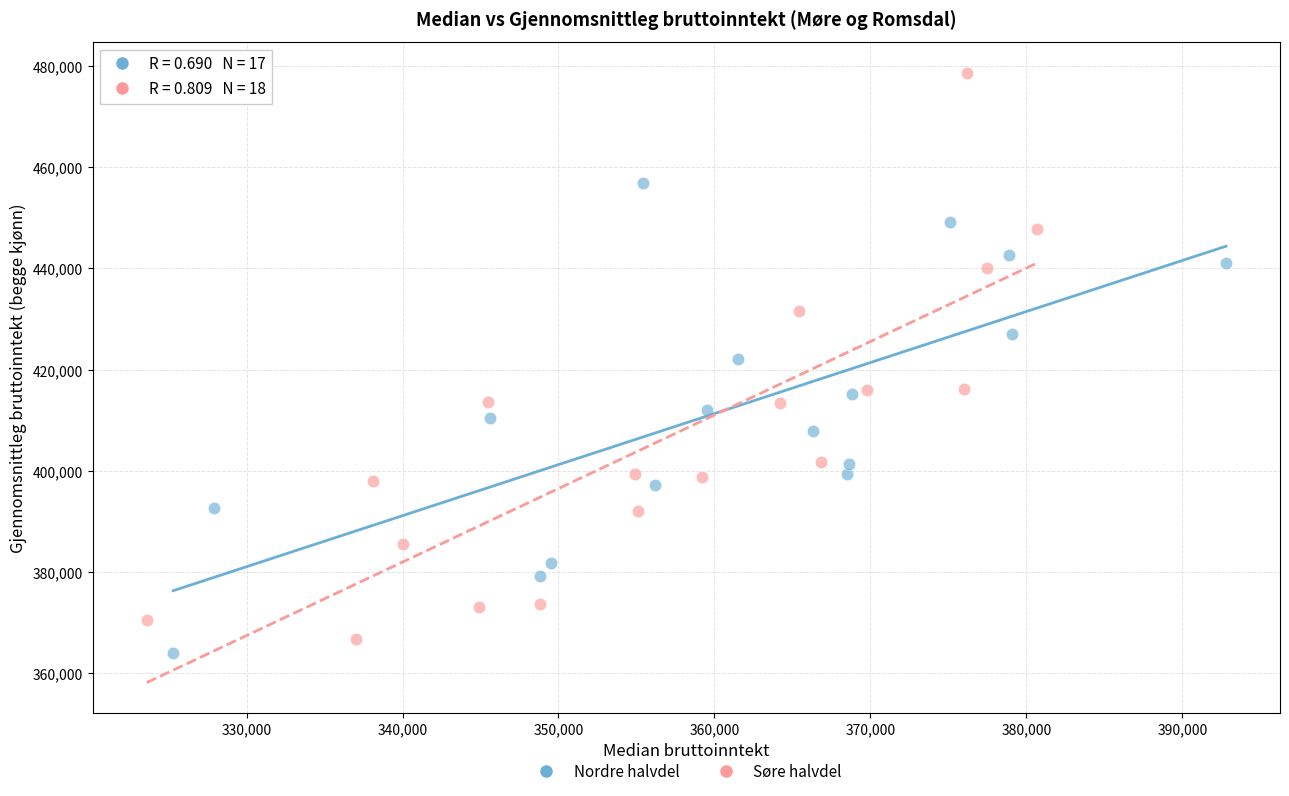

Which series has the largest Y range (max minus min)?

Søre halvdel